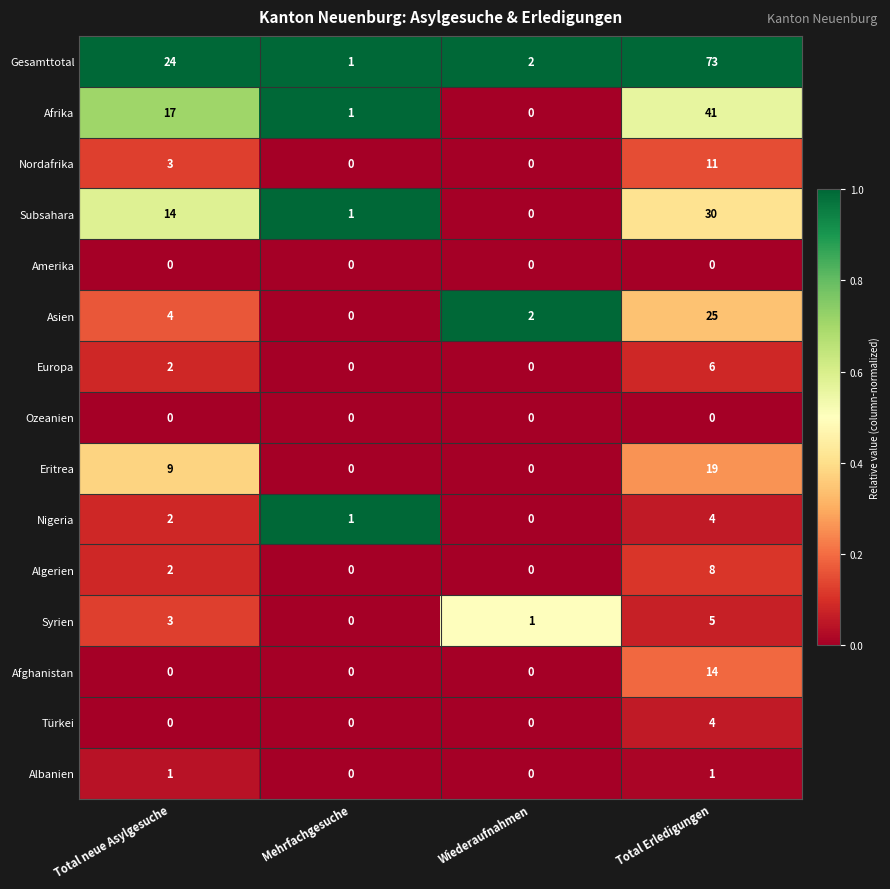

What is the difference between the Afrika values at Total Erledigungen and Total neue Asylgesuche?

24